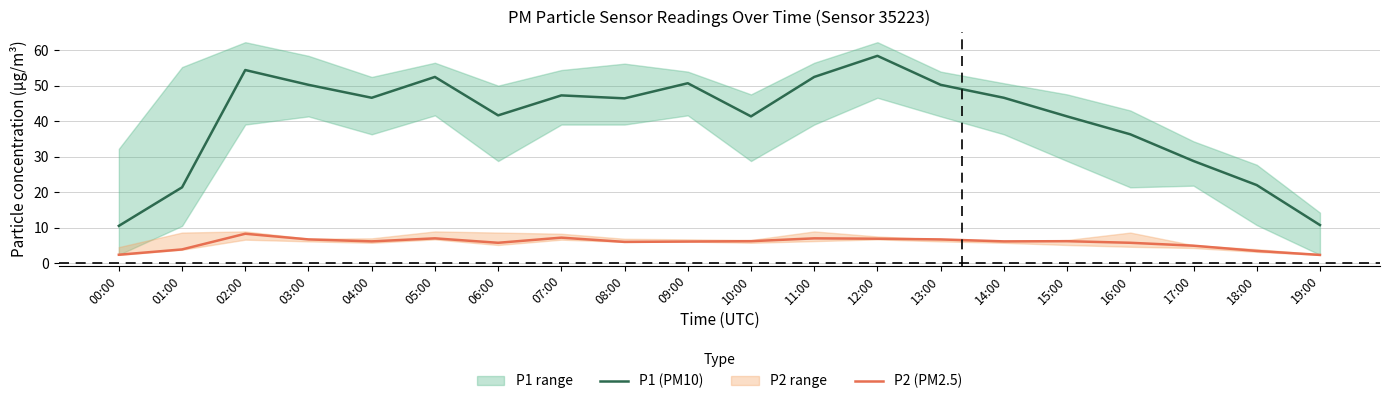

True or false: P2 (PM2.5) and P1 (PM10) intersect in this chart.

False